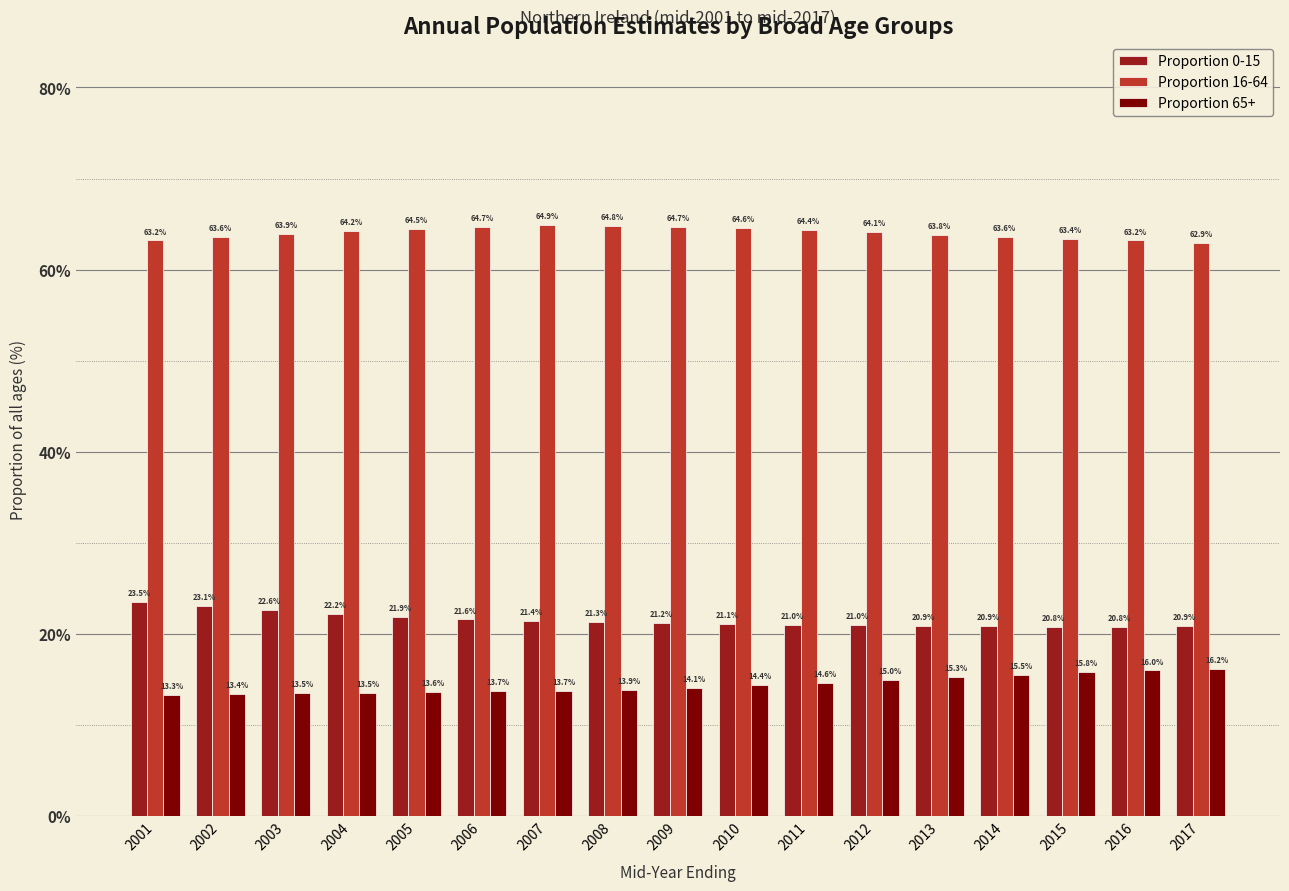

What is the difference between the maximum and second lowest values in the Proportion 16-64 series?

1.7